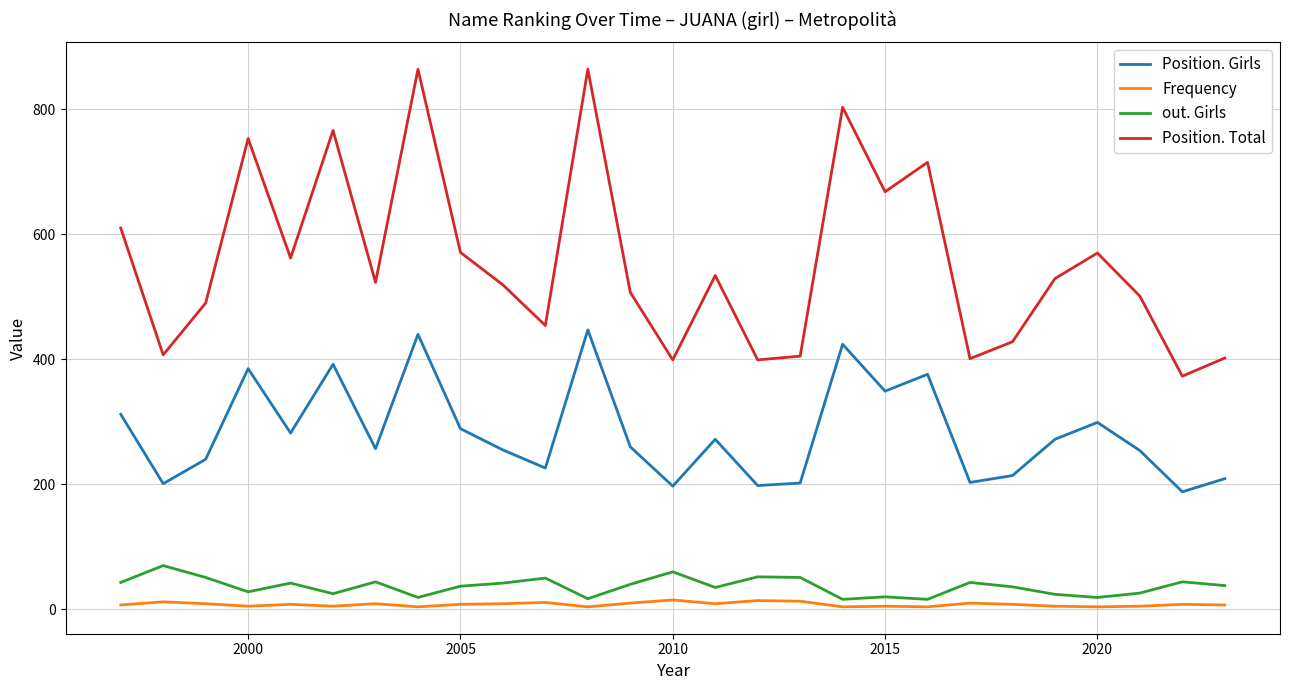

List the series in order of their peak value, lowest first.

Frequency, out. Girls, Position. Girls, Position. Total